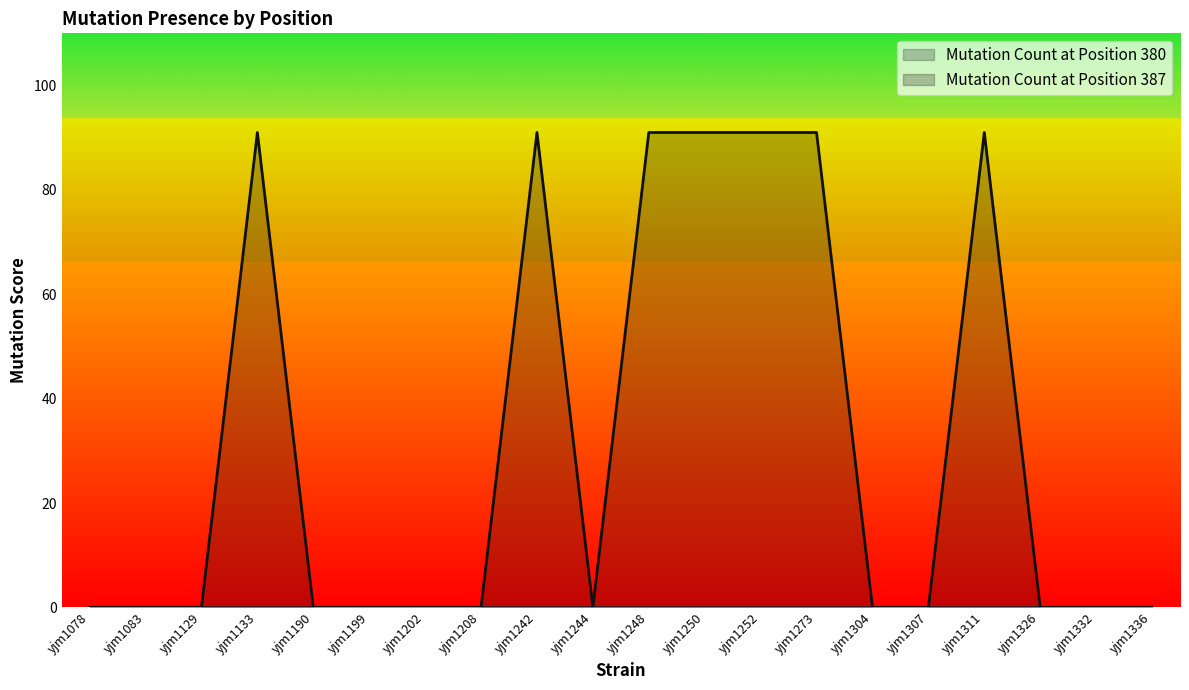

How many values exceed 0?

7